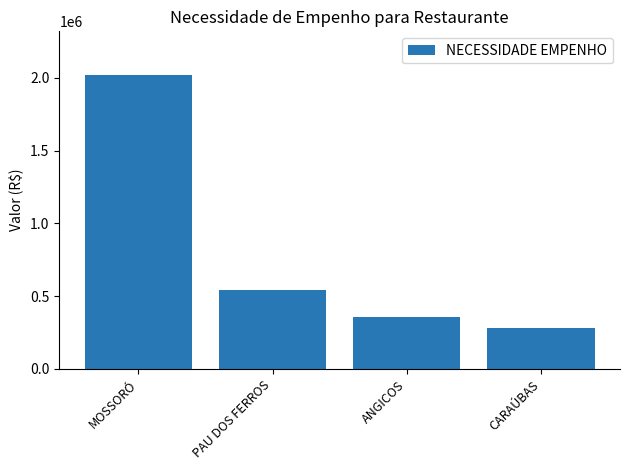

Reading right to left, transcribe all the data shown in this chart.

CARAÚBAS=280000.0	ANGICOS=358452.1	PAU DOS FERROS=540518.0	MOSSORÓ=2017250.0